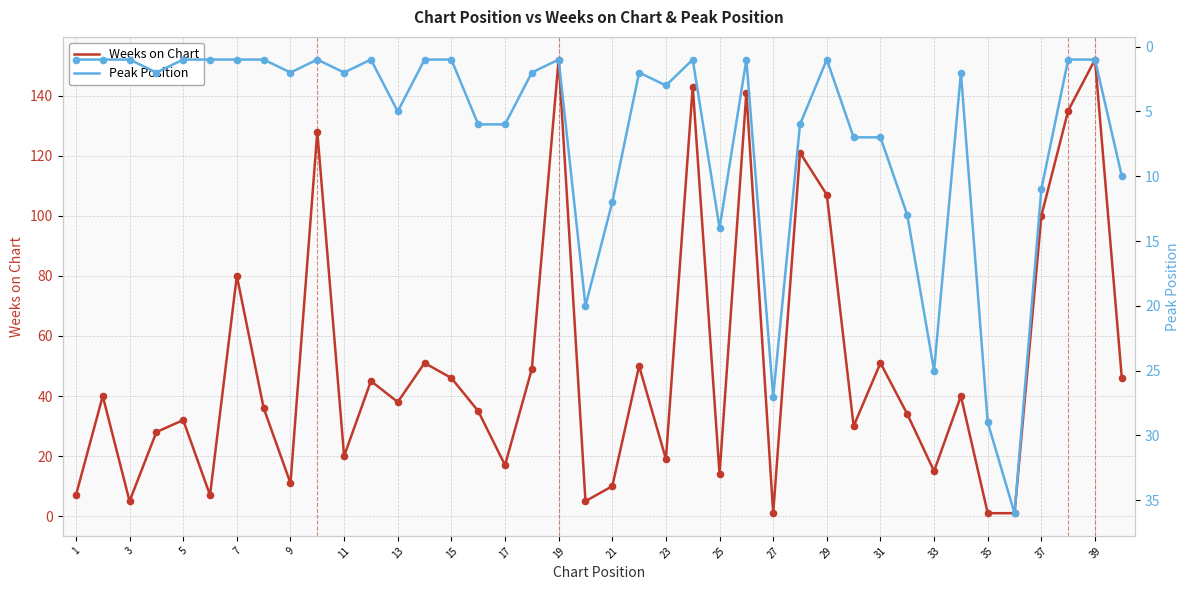

True or false: Weeks on Chart has a value of 26 at 23.

False